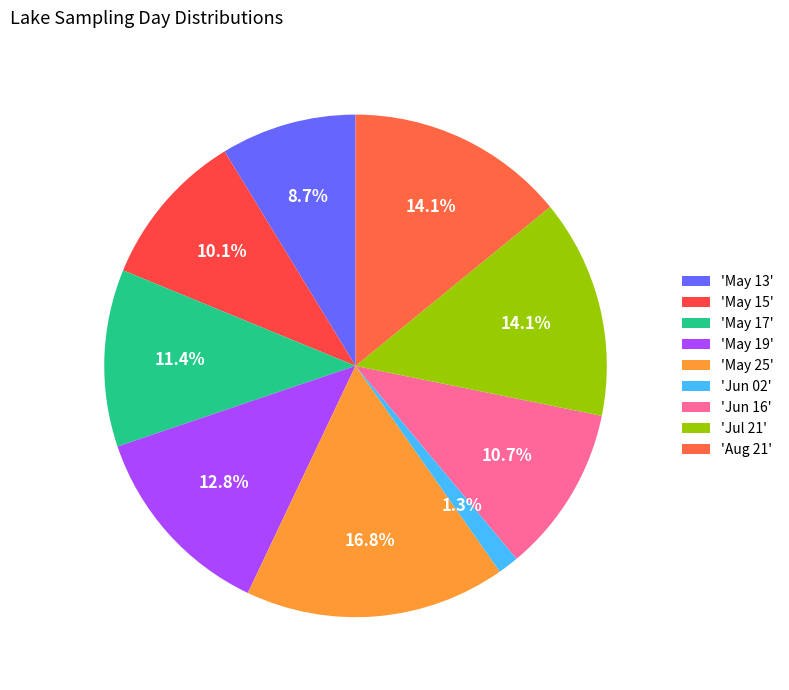

How many segments does this pie chart have?

9